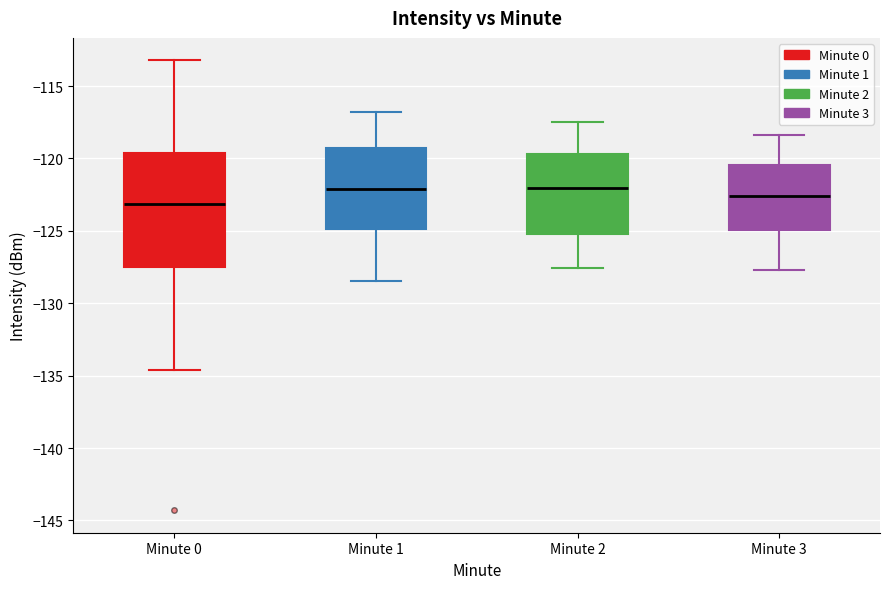

Reading left to right, read every box against the y-axis: the position of its median line, the range the box covers, and the ends of its whiskers. The values are not printed on the chart, so give them approximately, as read against the axis.

Minute 0: median -123.0, box -127.5 to -119.5, whiskers -134.5 to -113.0
Minute 1: median -122.0, box -125.0 to -119.5, whiskers -128.5 to -117.0
Minute 2: median -122.0, box -125.0 to -119.5, whiskers -127.5 to -117.5
Minute 3: median -122.5, box -125.0 to -120.5, whiskers -127.5 to -118.5